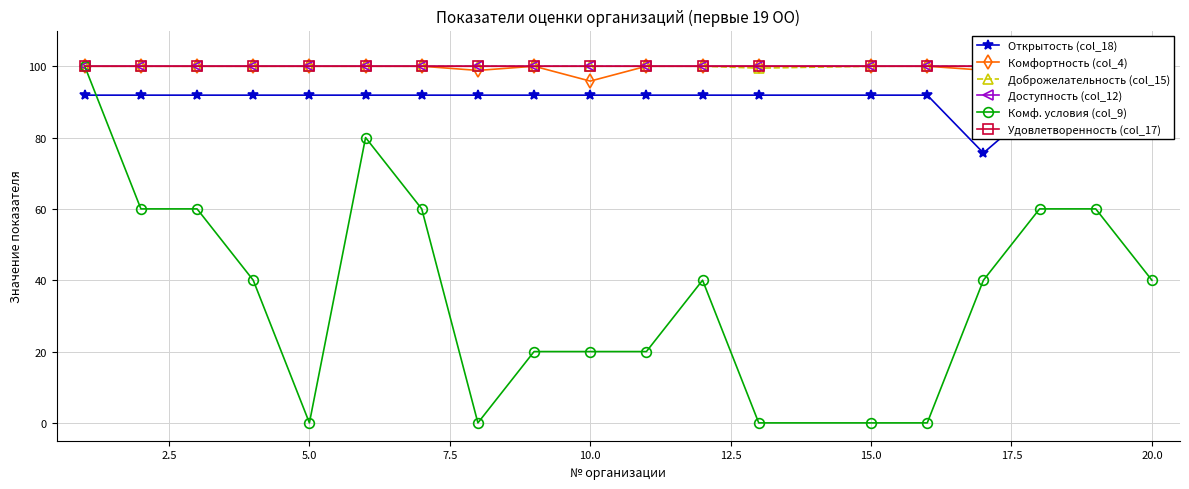

True or false: Открытость (col_18) and Доброжелательность (col_15) intersect in this chart.

False